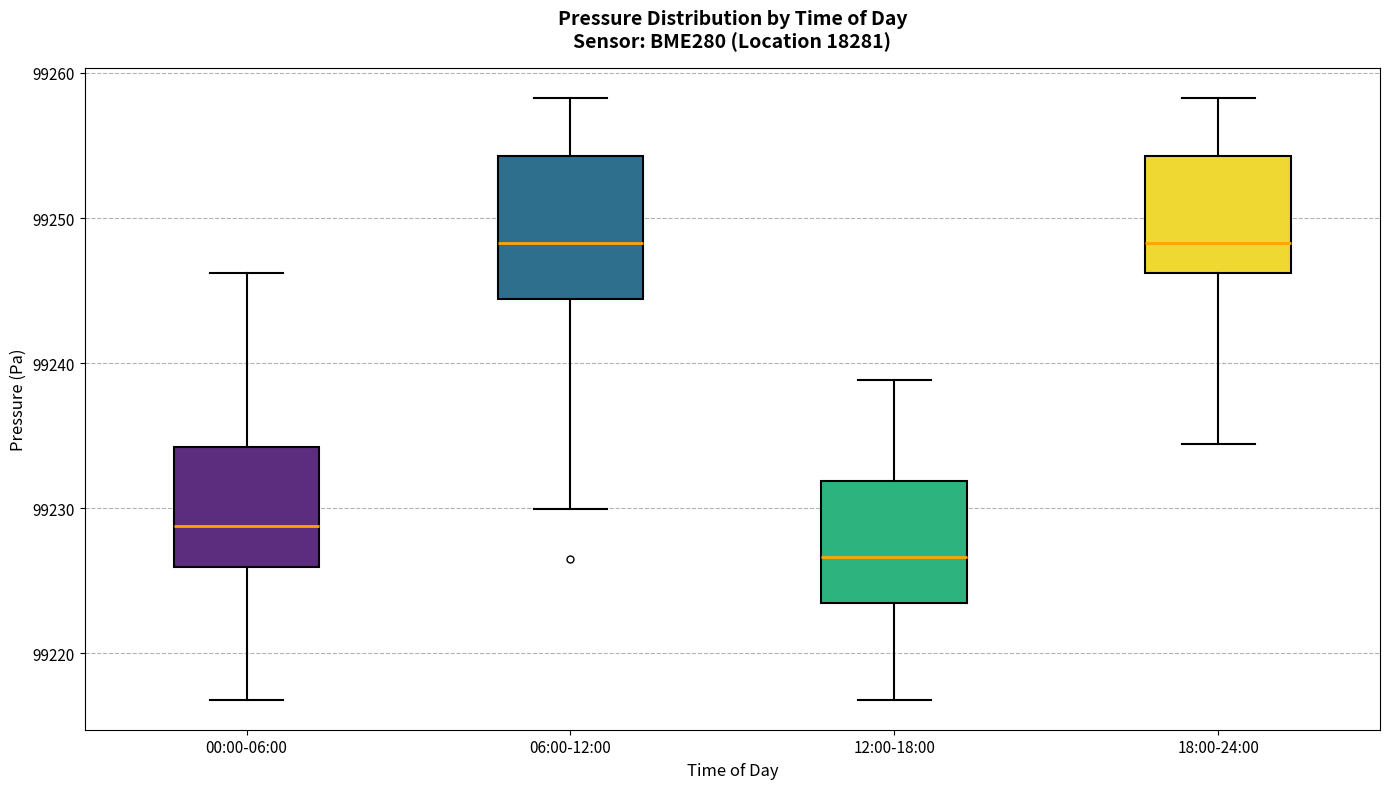

Reading left to right, transcribe this box plot: for each box, give where its median line is, the range the box spans, and where its two whiskers end, as read against the y-axis. The values are not printed on the chart, so give them approximately, as read against the axis.

00:00-06:00: median 99229, box 99226 to 99234, whiskers 99217 to 99246
06:00-12:00: median 99248, box 99244 to 99254, whiskers 99230 to 99258
12:00-18:00: median 99227, box 99224 to 99232, whiskers 99217 to 99239
18:00-24:00: median 99248, box 99246 to 99254, whiskers 99234 to 99258